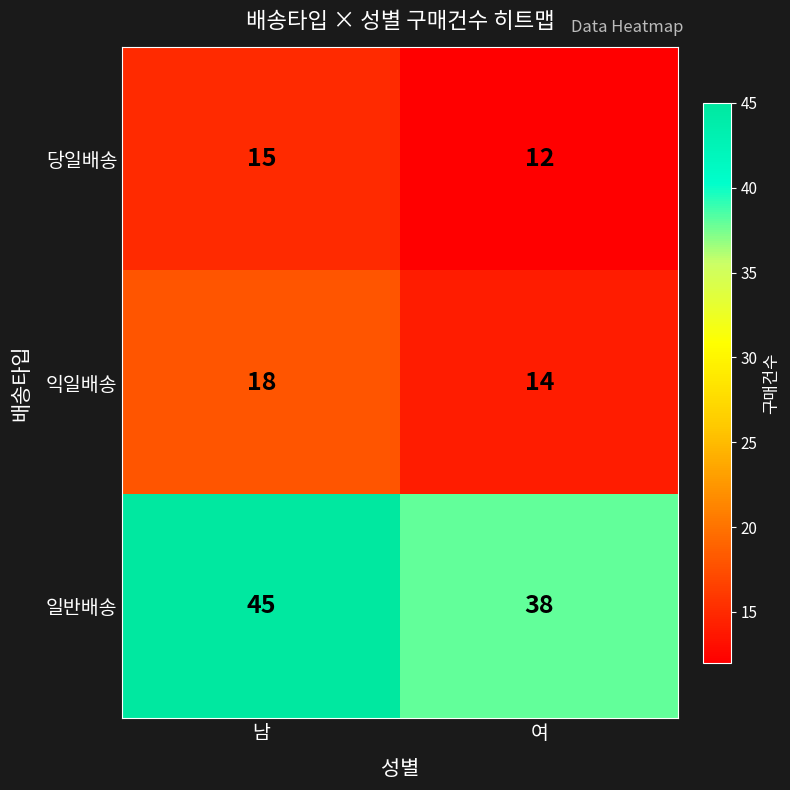

Where is 당일배송 nearest to the value 13?

여